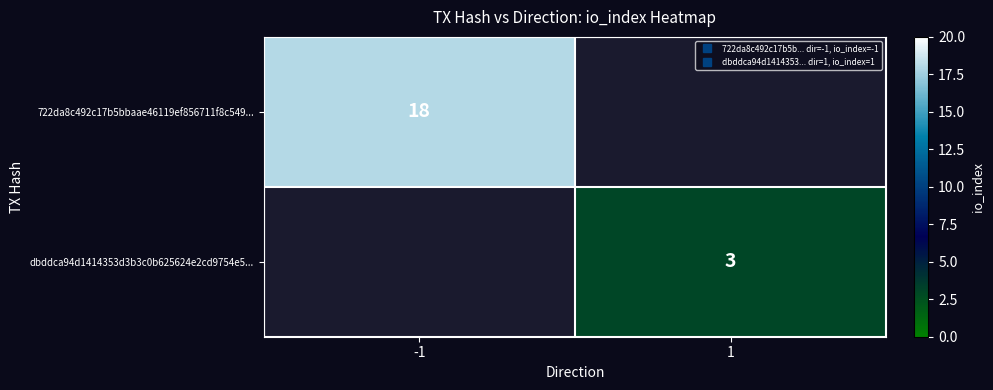

Between 1 and -1, which is larger?

-1